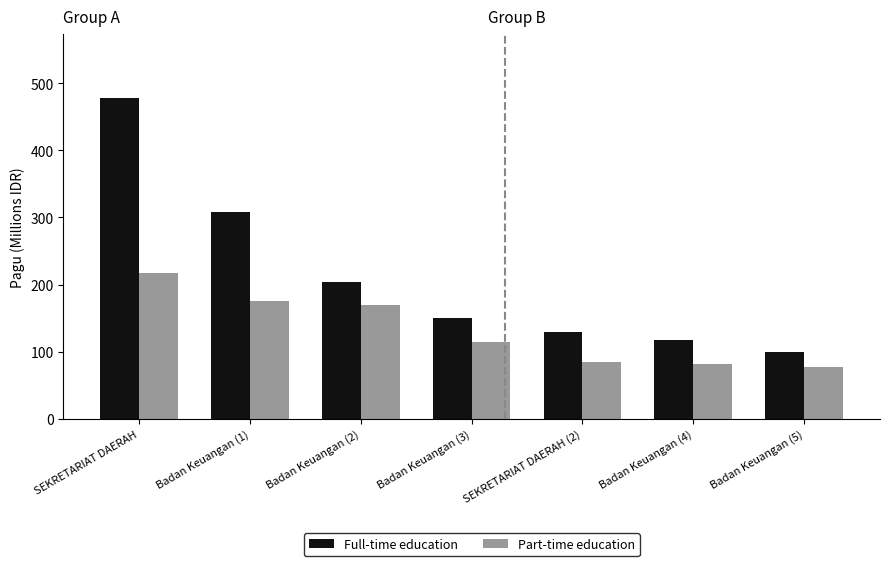

What is the label of the 1st bar from the left?

SEKRETARIAT DAERAH